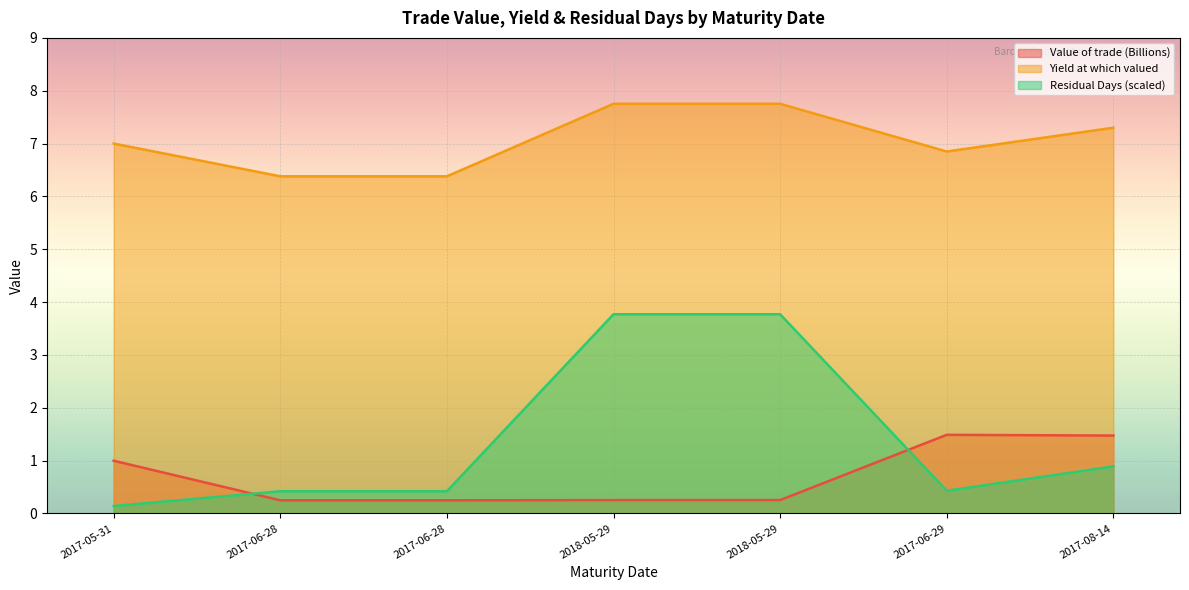

What is the label of the 5th point from the right?

2017-06-28